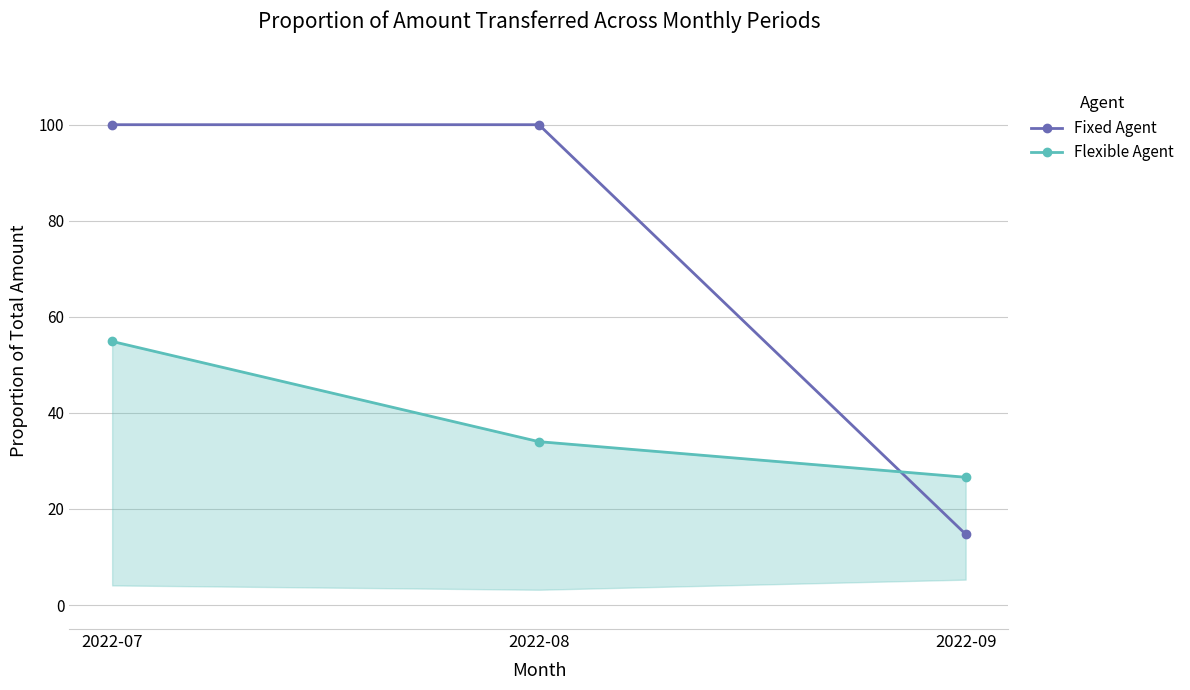

The Fixed Agent series shows 100.0 at 2022-07. True or false?

True